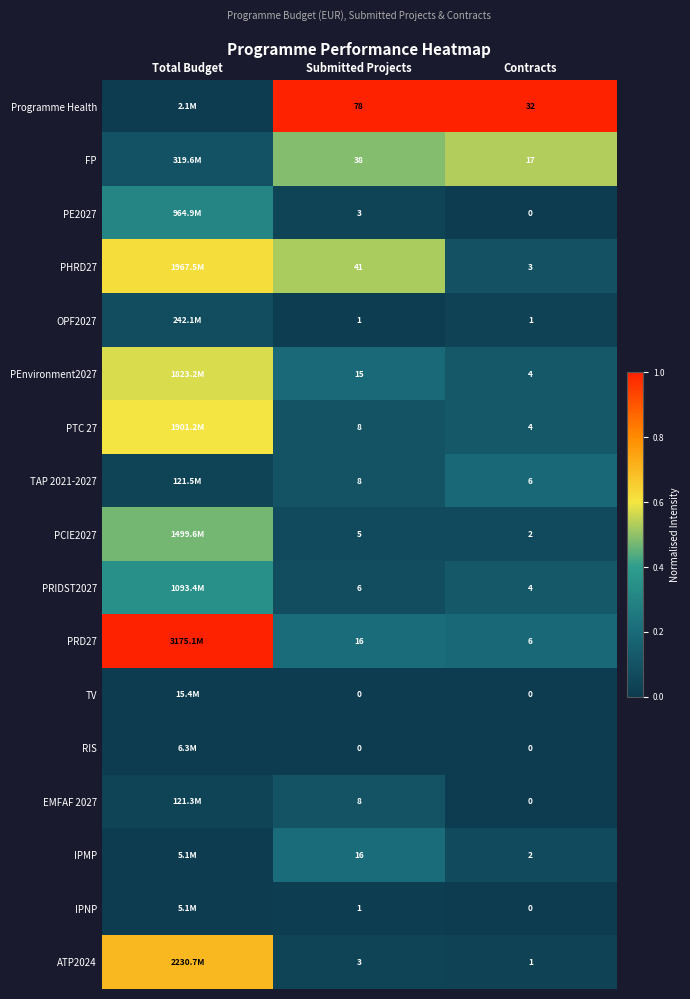

At which category is the sum across all series the highest?

Total Budget